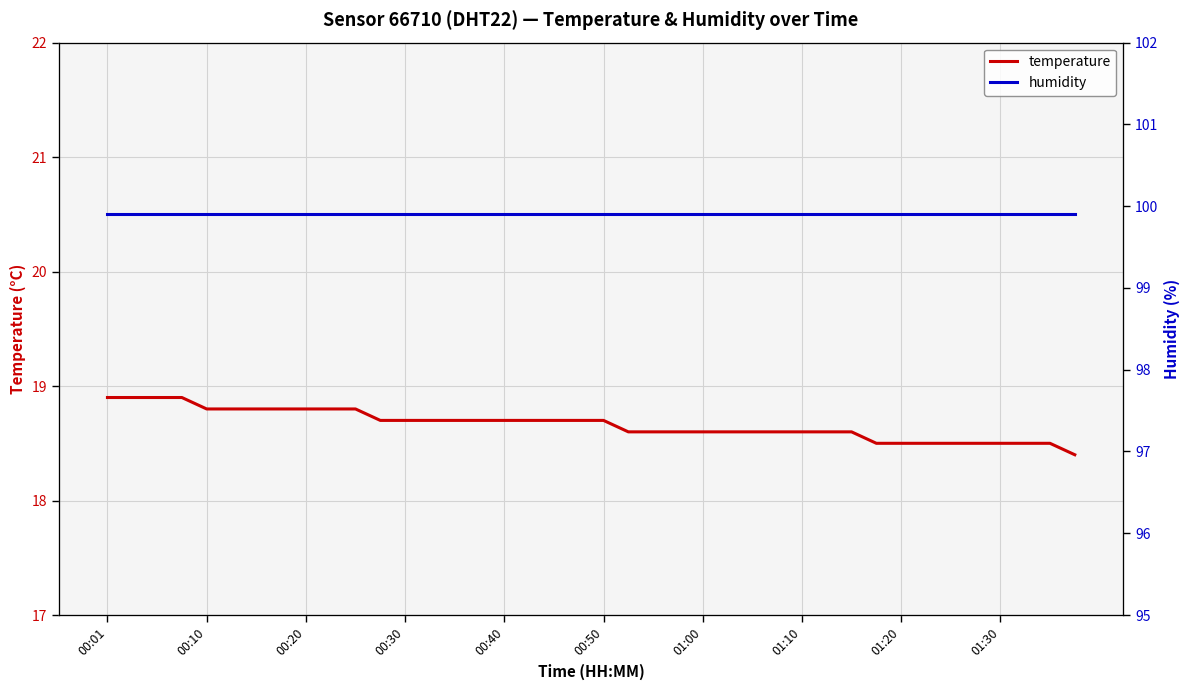

Is it true that temperature equals 10.7 at 00:40?

False